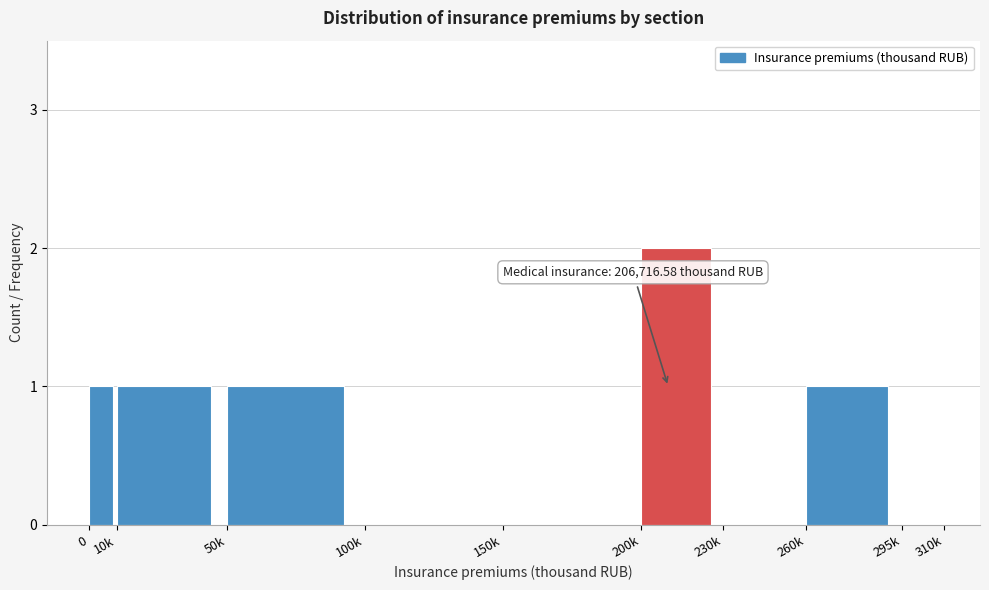

Reading left to right, list all the values displayed in this chart.

0=1	10k=1	50k=1	100k=0	150k=0	200k=2	230k=0	260k=1	295k=0